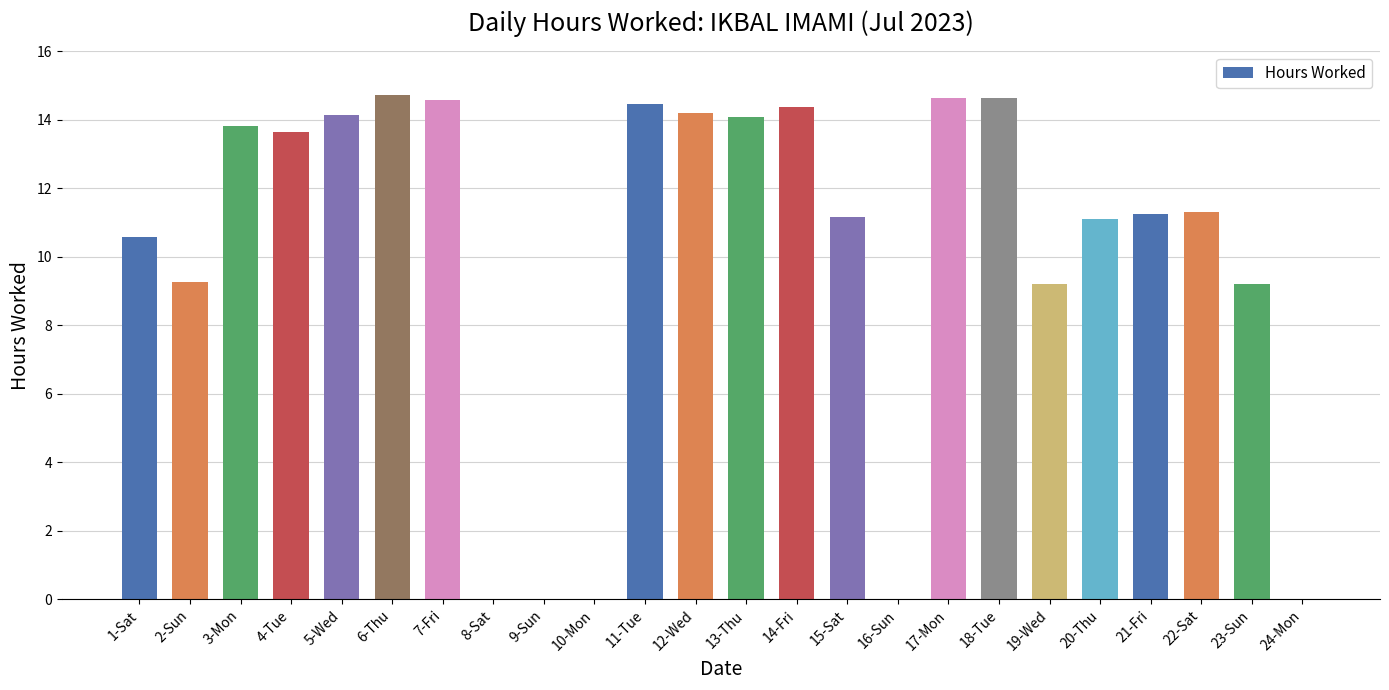

What is the sum of all values?

240.4